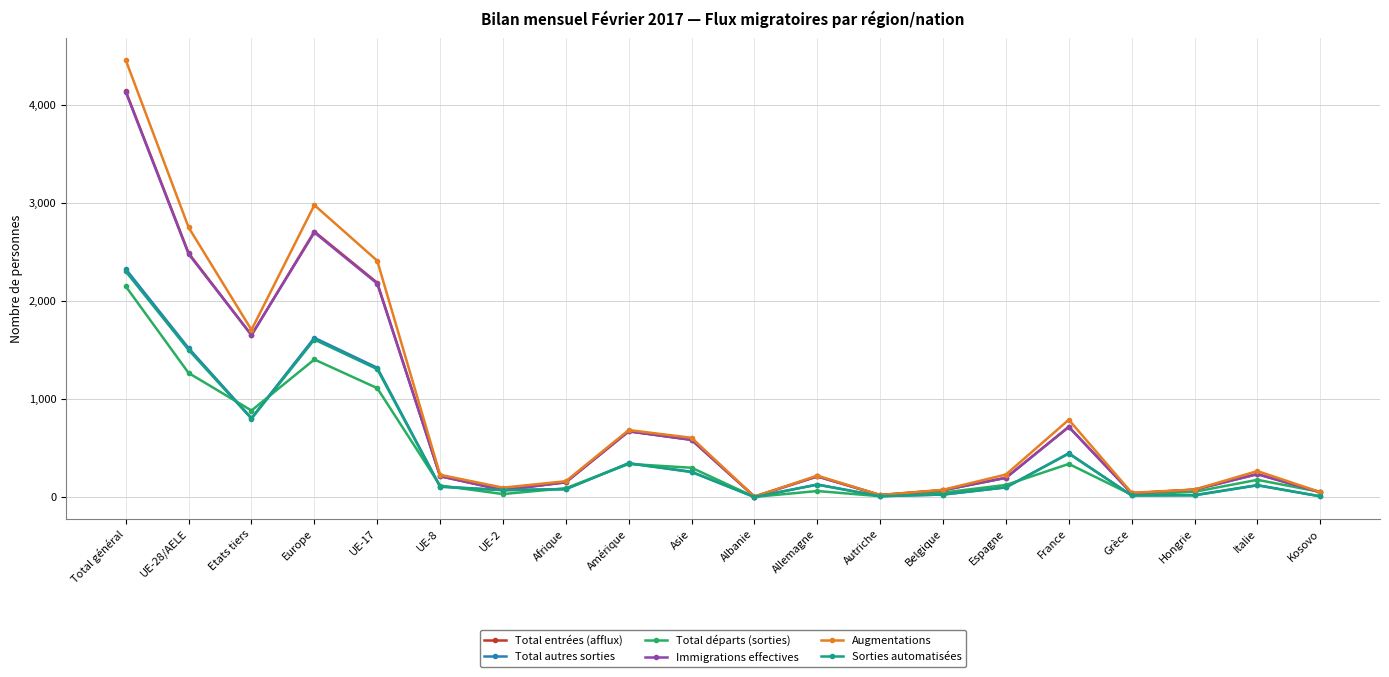

What is the sum of the Sorties automatisées values at Autriche and UE-17?

1315